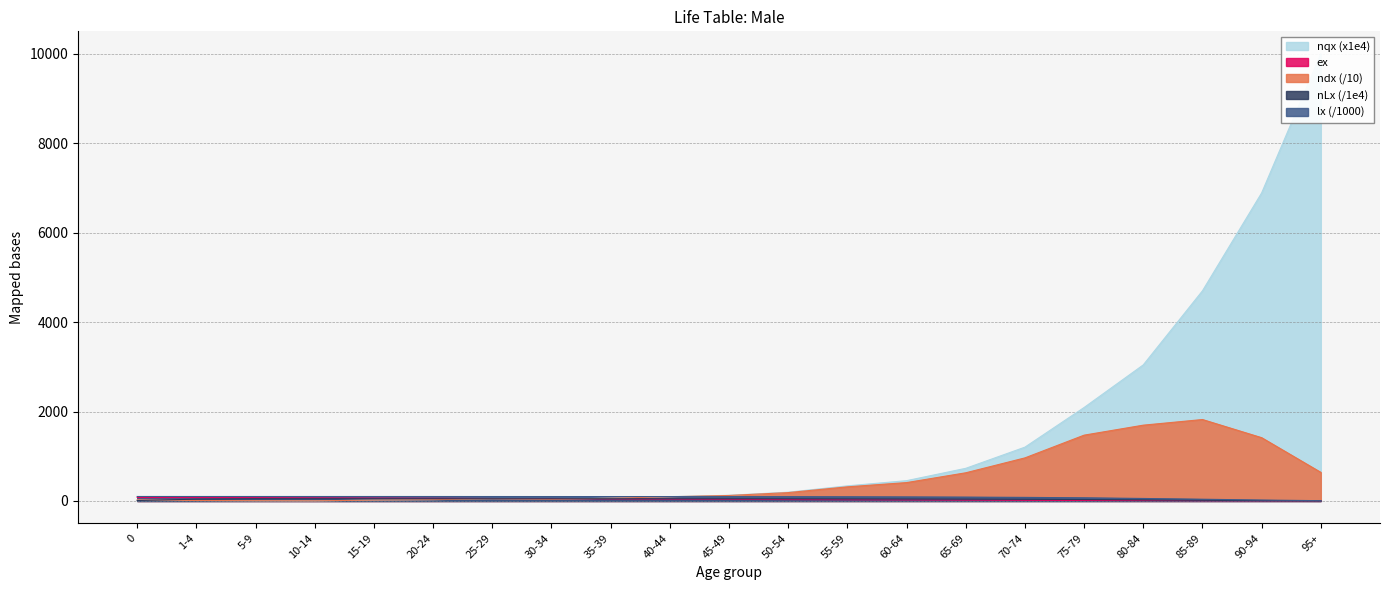

How many interior local valleys does the nqx series have?

2